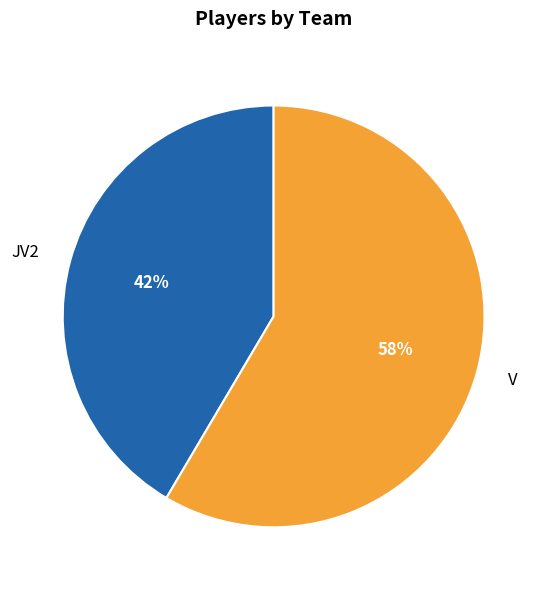

Does V account for over 50% of the chart?

Yes